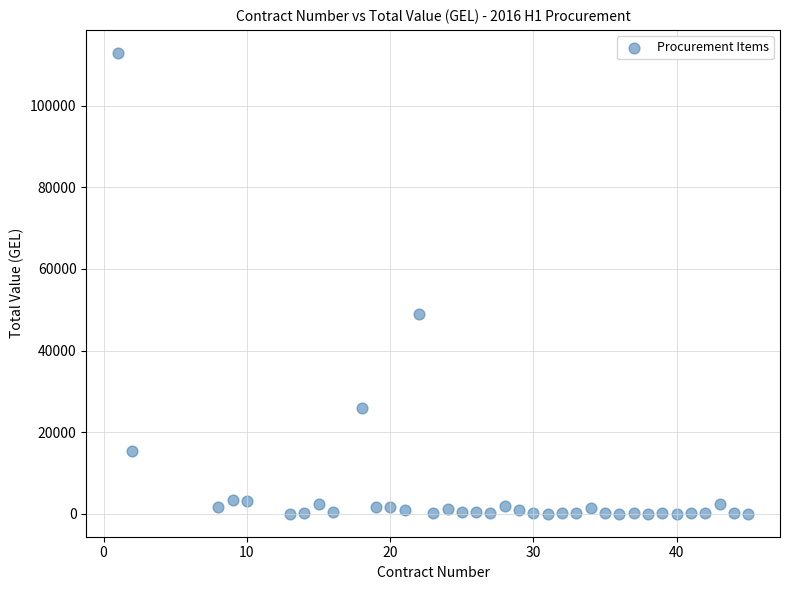

What Y value in the scatter plot is closest to 56478?

49000.0